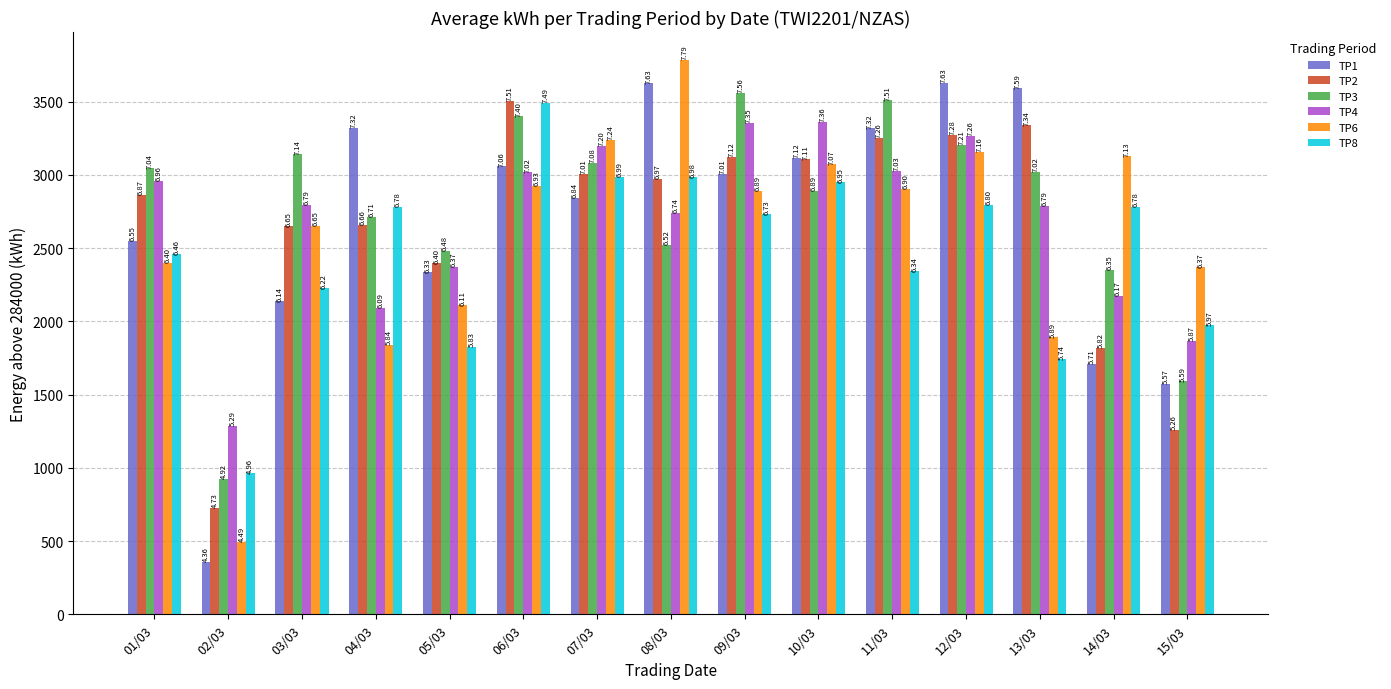

What are all the series names shown in the legend?

TP1, TP2, TP3, TP4, TP6, TP8